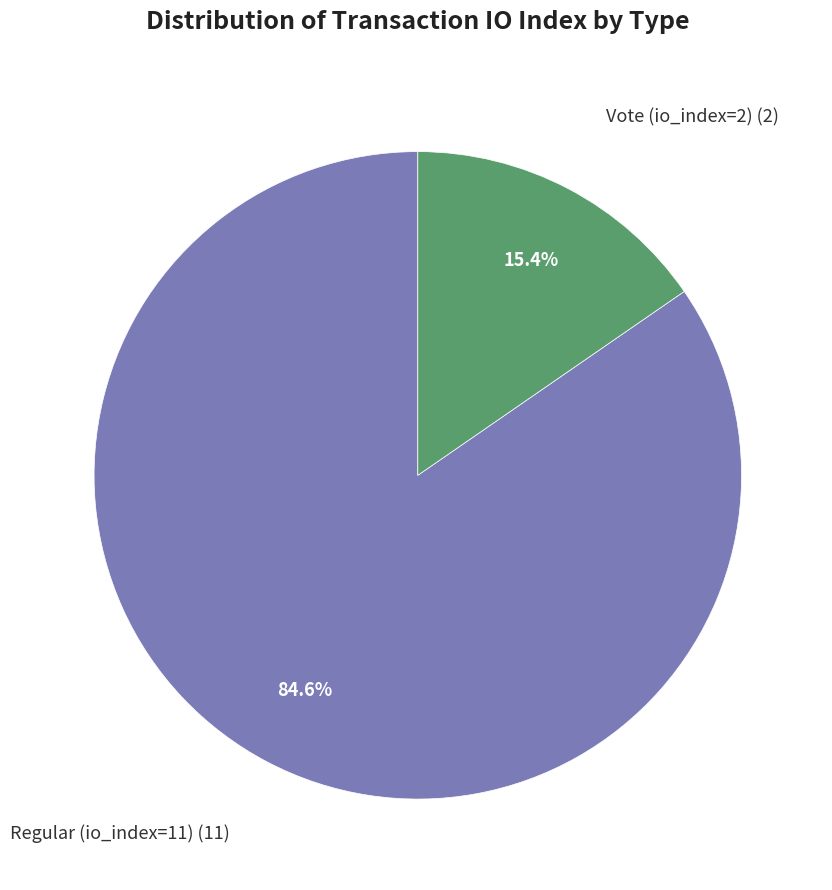

Is there a majority slice in this chart?

Yes